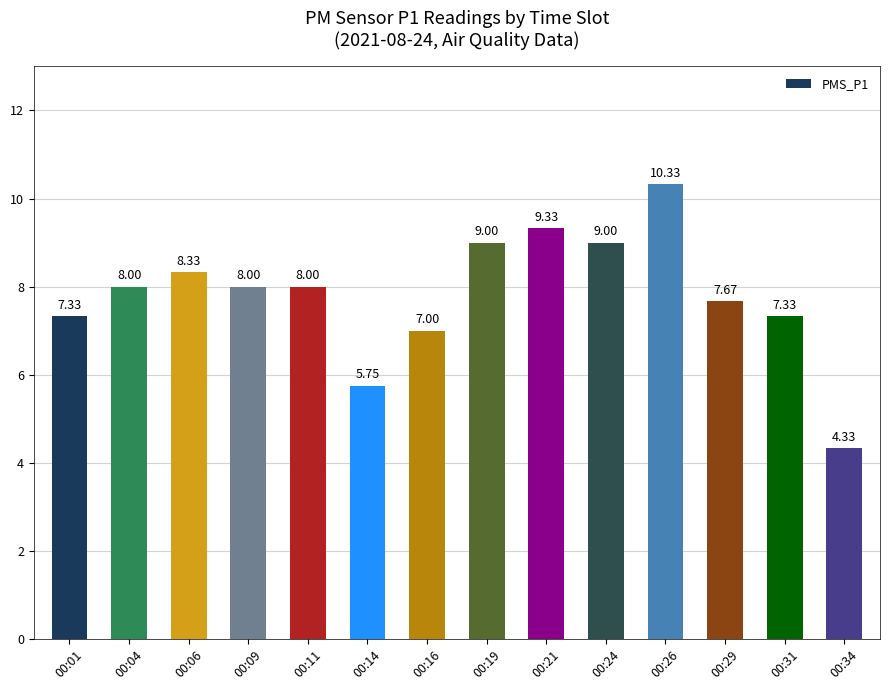

True or false: the data shows 7.8 at 00:34.

False